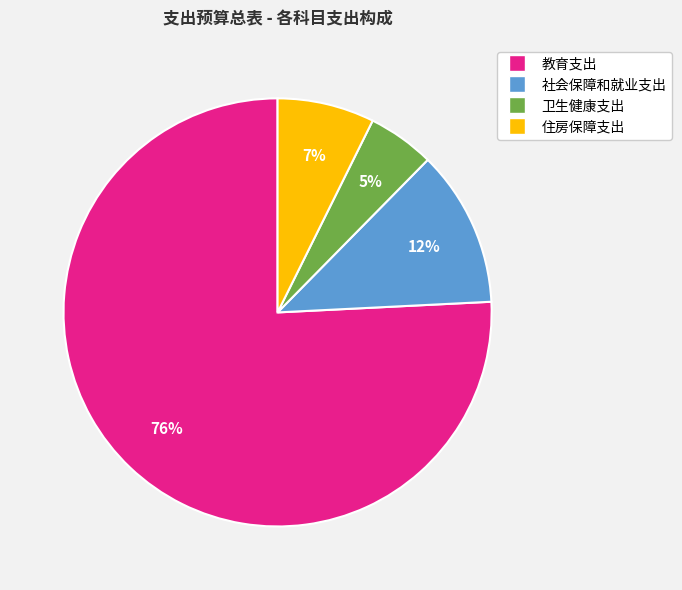

Does 教育支出 account for over 50% of the chart?

Yes